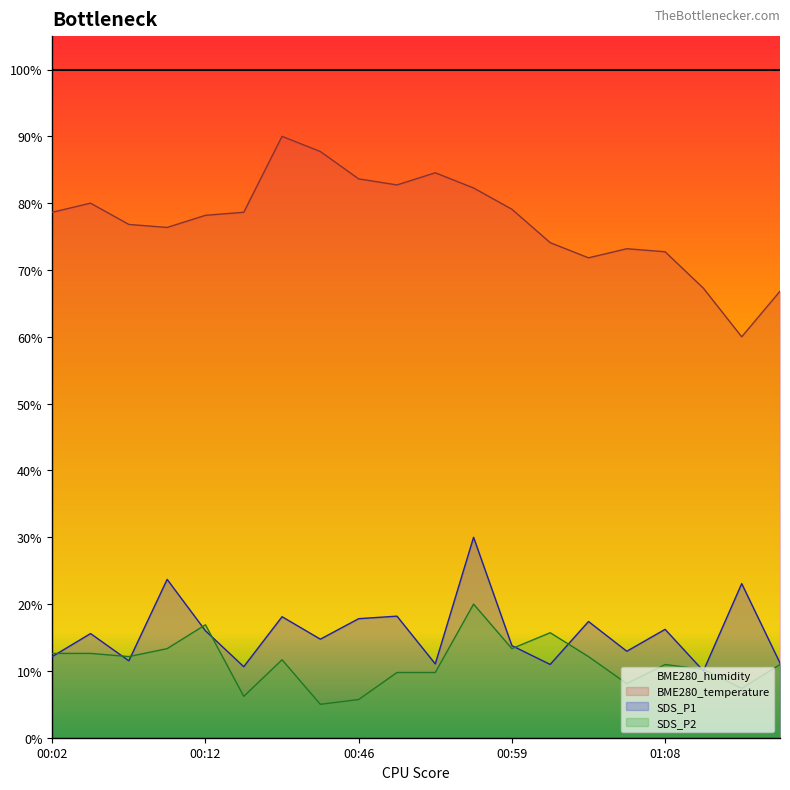

How many interior local valleys does the SDS_P2 series have?

6